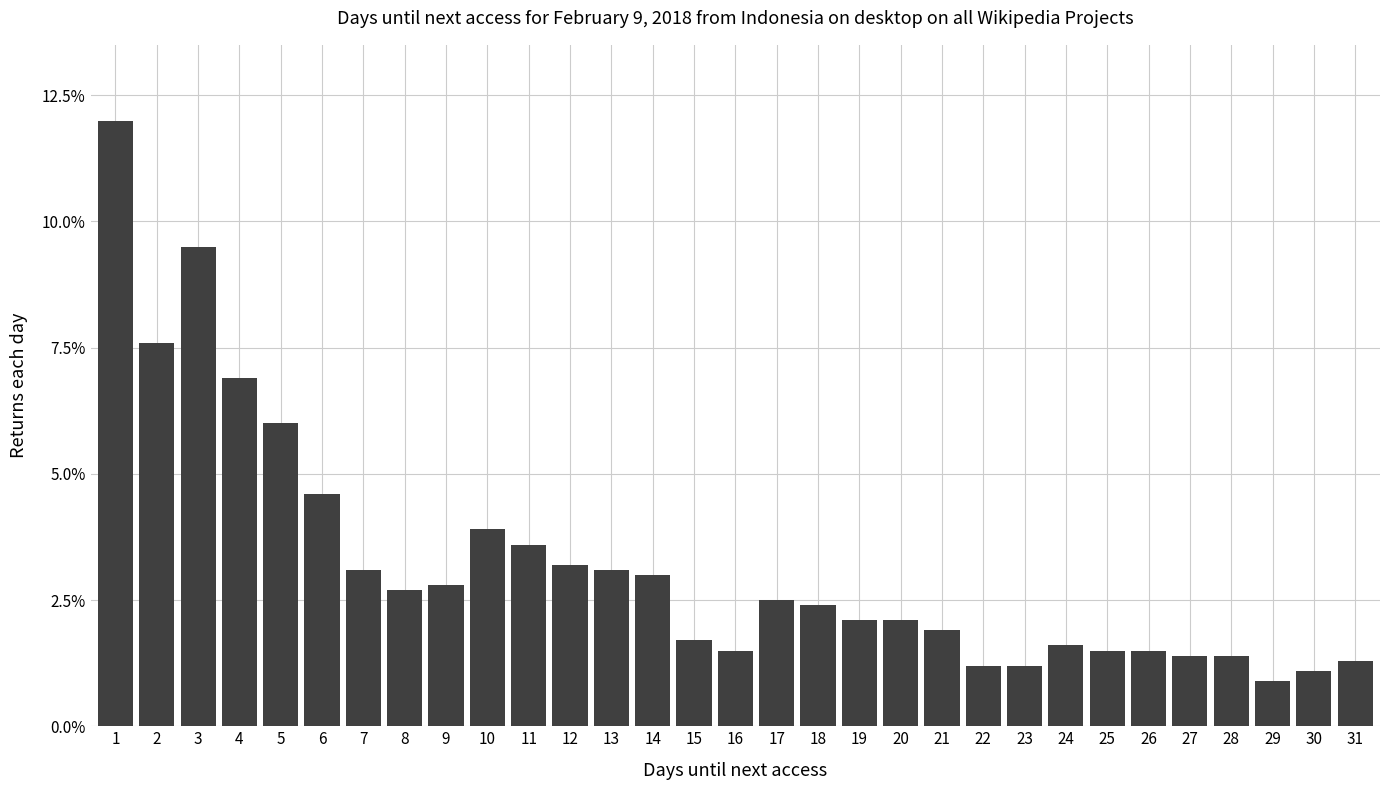

What is the value of the 28th bar from the left?

1.4